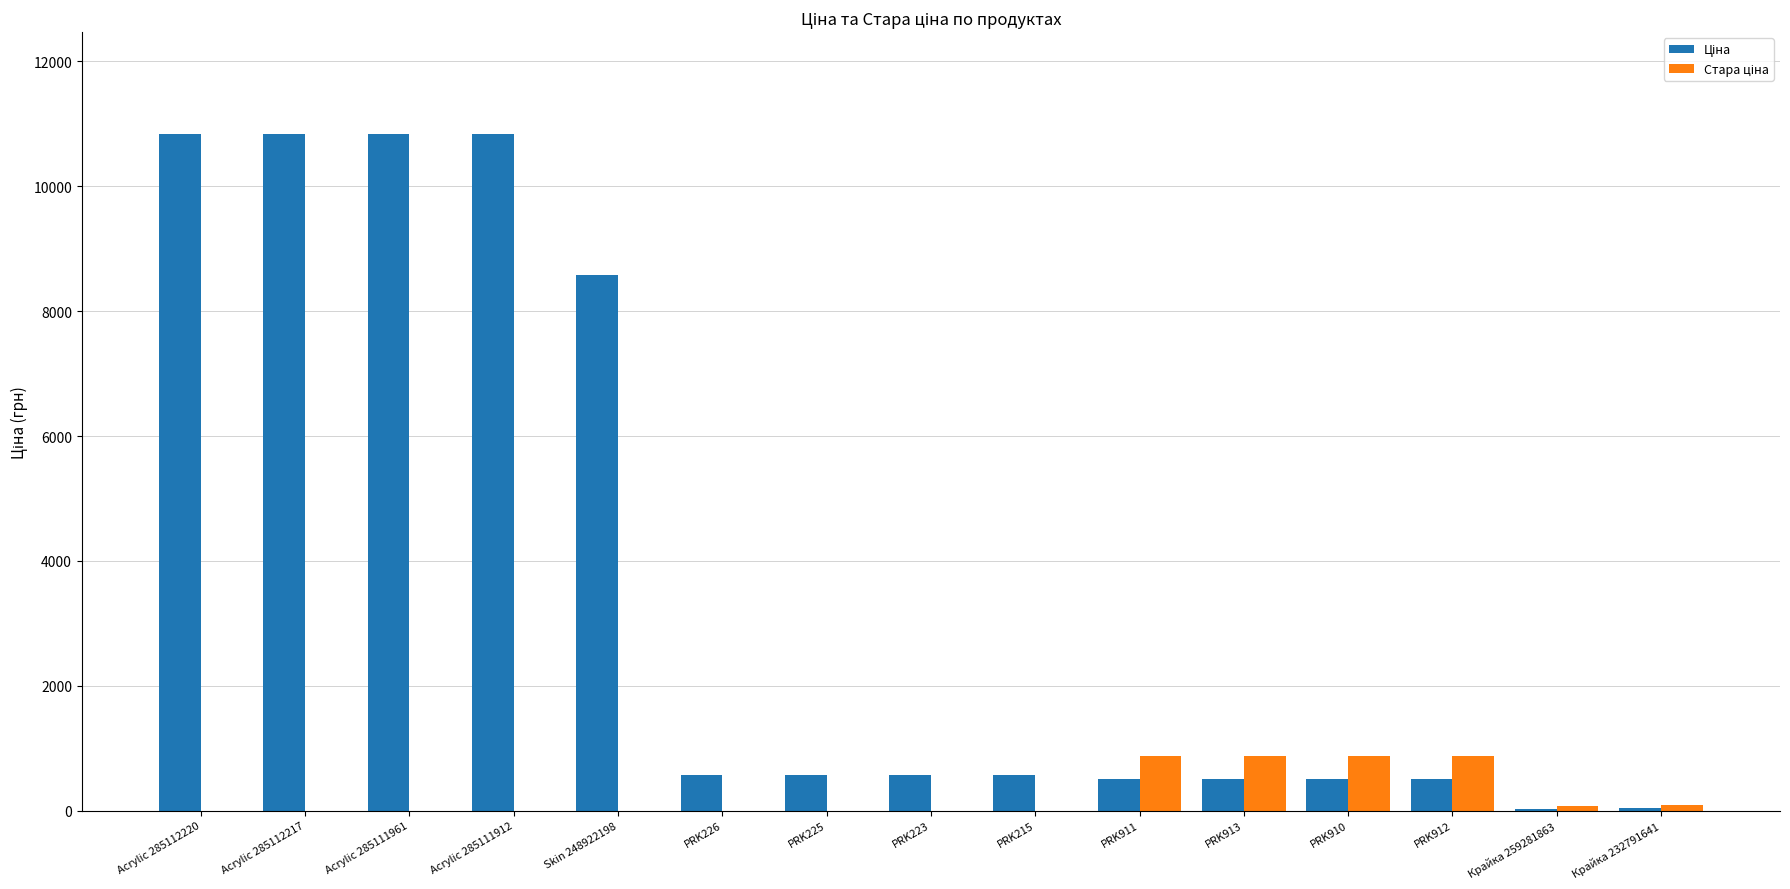

What is the maximum value shown in the chart?

10840.1